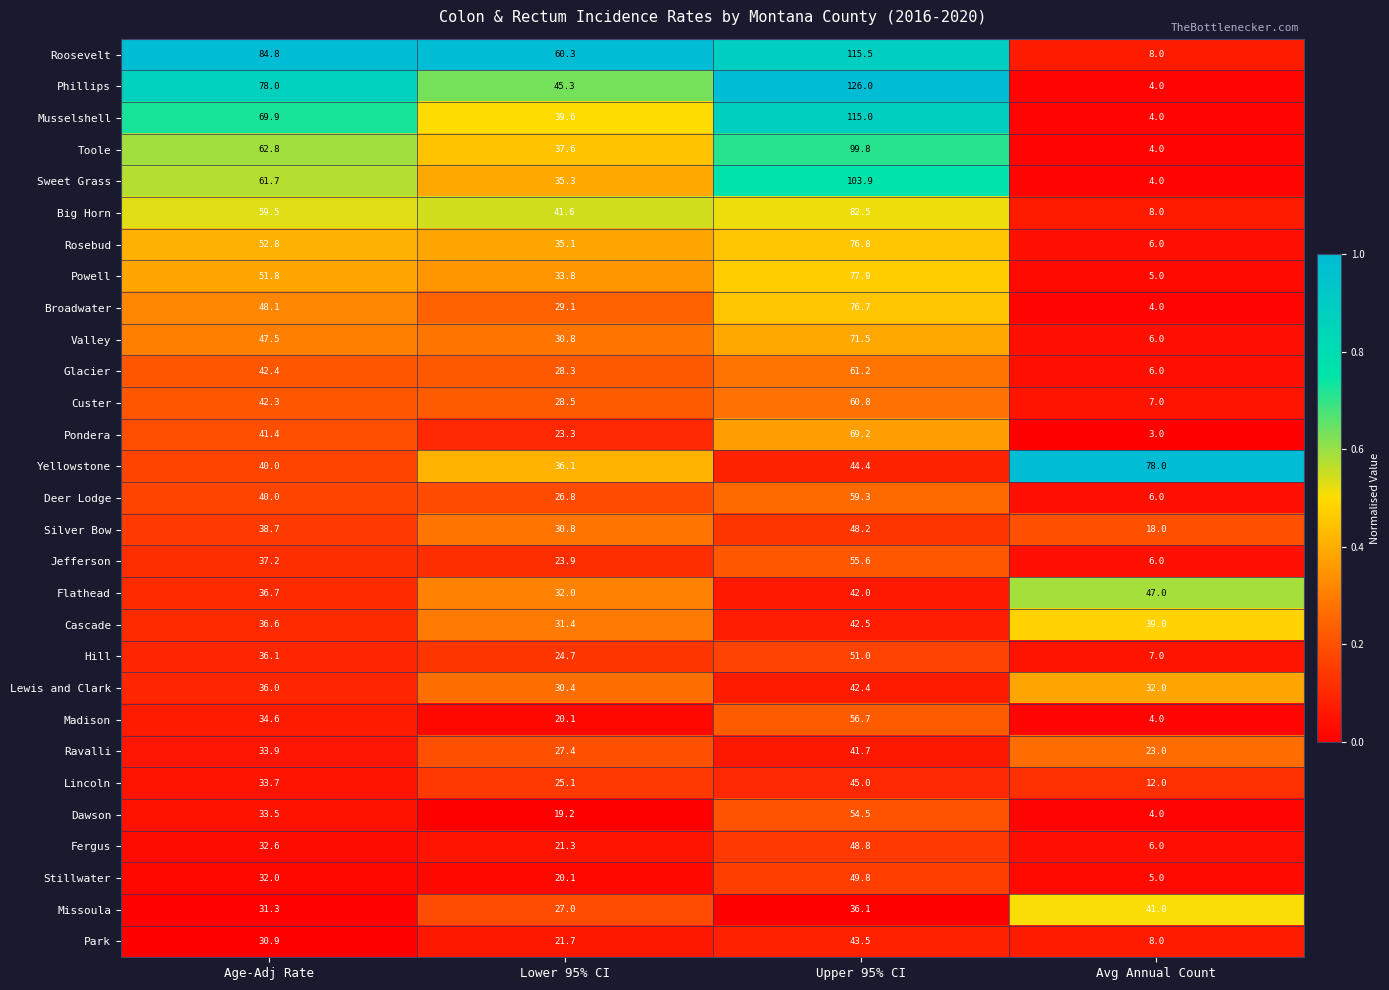

At which label does Powell reach its peak?

Upper 95% CI